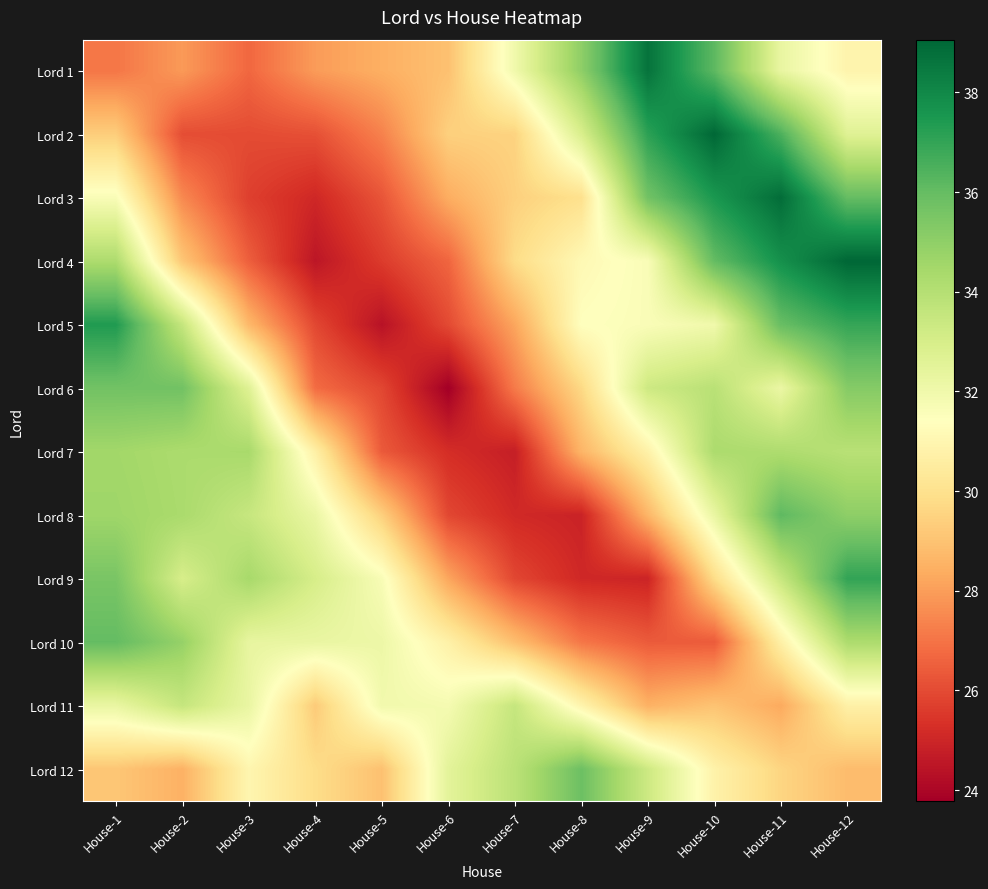

Rank the series by their maximum value, from lowest to highest.

Lord 11, Lord 7, Lord 6, Lord 12, Lord 10, Lord 8, Lord 9, Lord 5, Lord 1, Lord 3, Lord 2, Lord 4